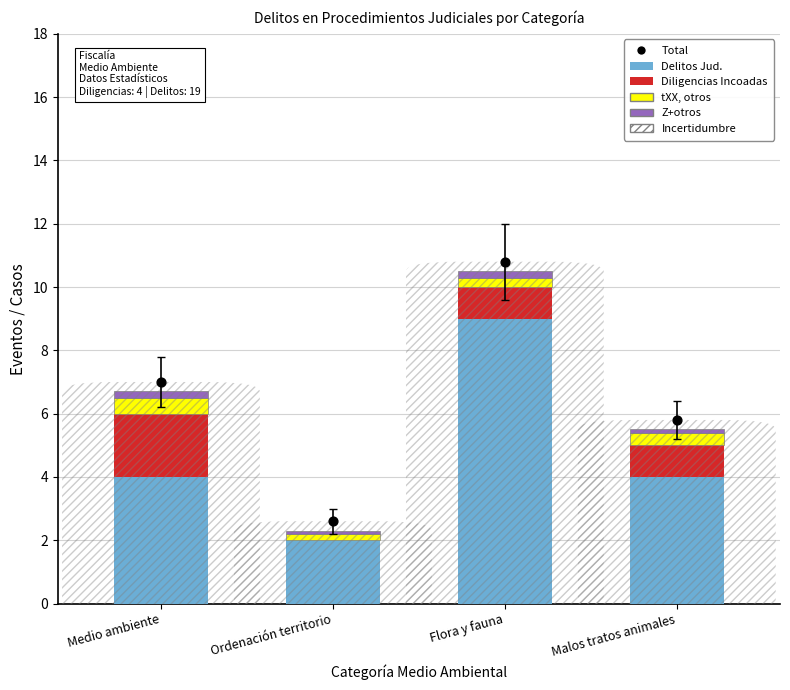

At which category is the sum across all series the highest?

Flora y fauna